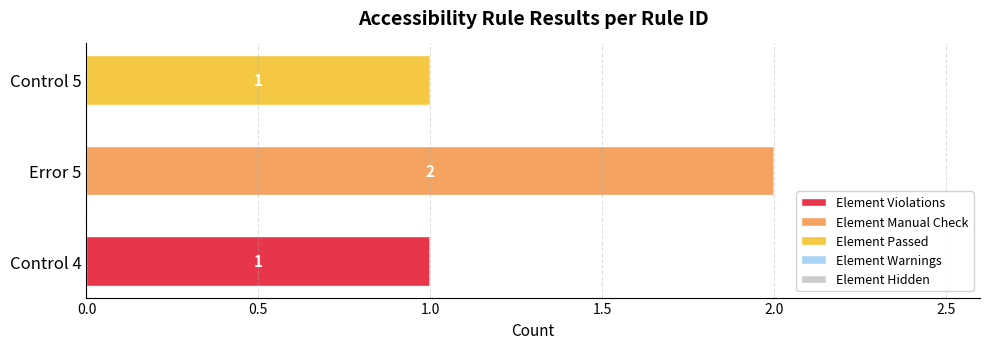

Count the number of categories in the chart.

3